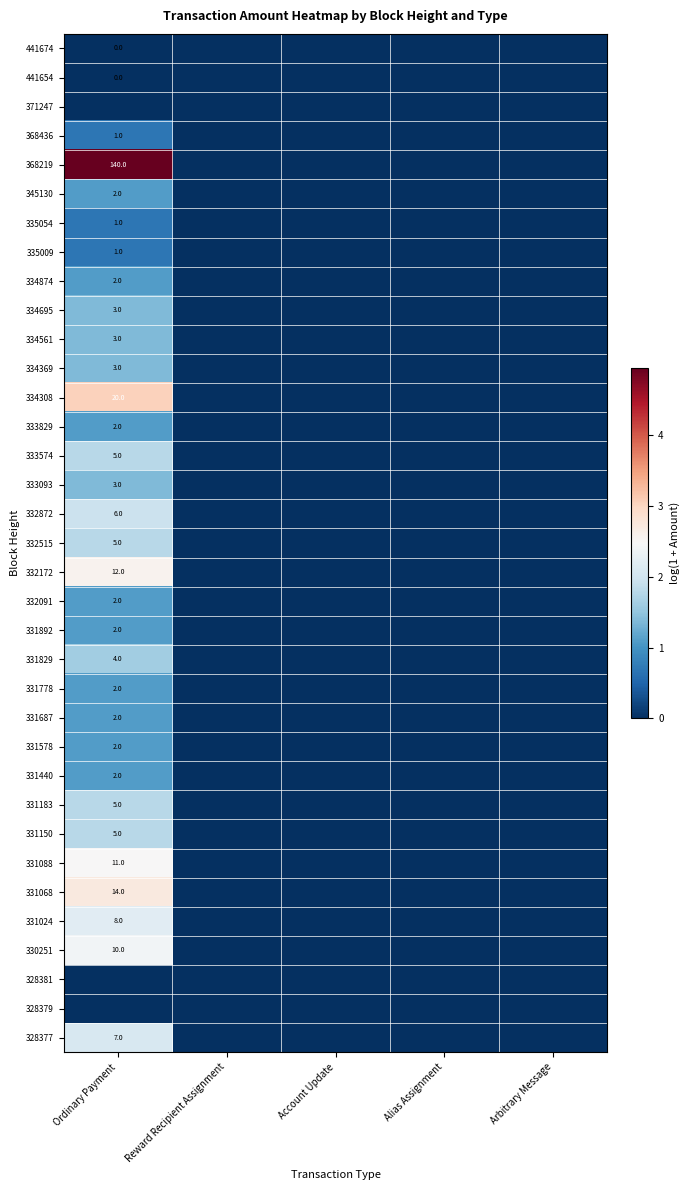

The value of 331183 at Ordinary Payment is 5. True or false?

True